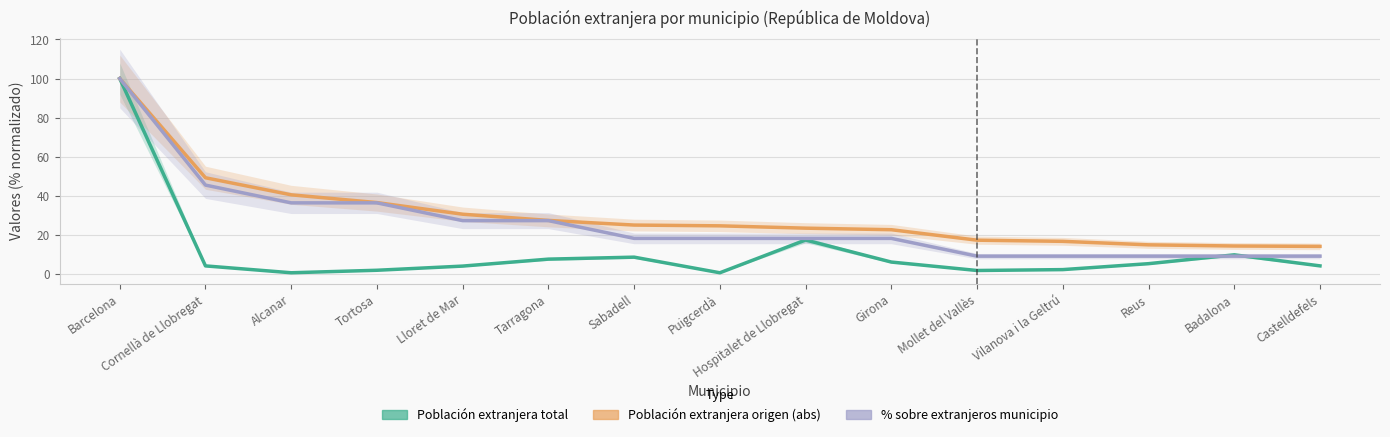

Between Cornellà de Llobregat and Alcanar, which series saw the biggest shift?

% sobre extranjeros municipio